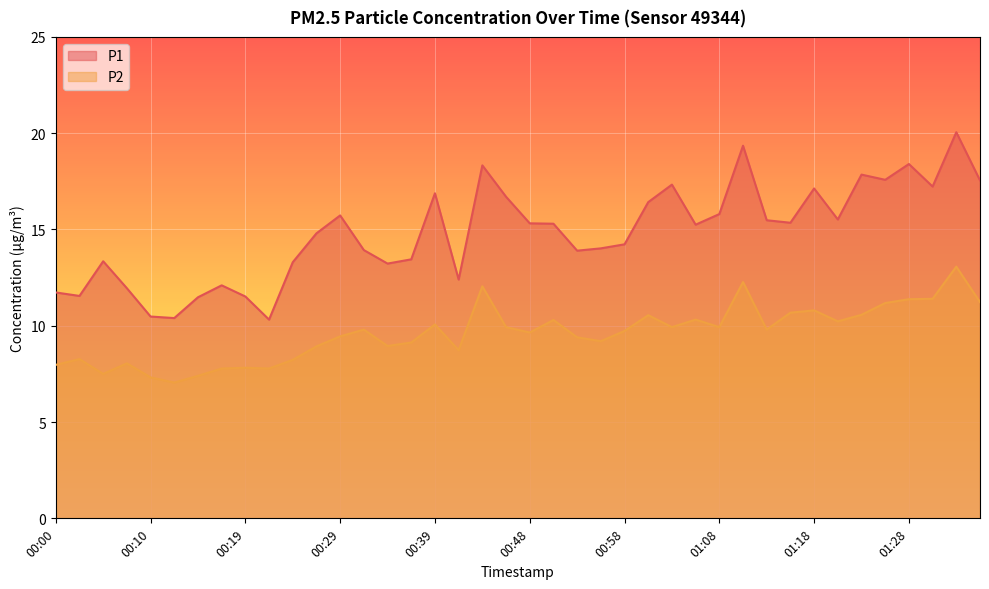

List the series in order of their overall mean, lowest first.

P2, P1